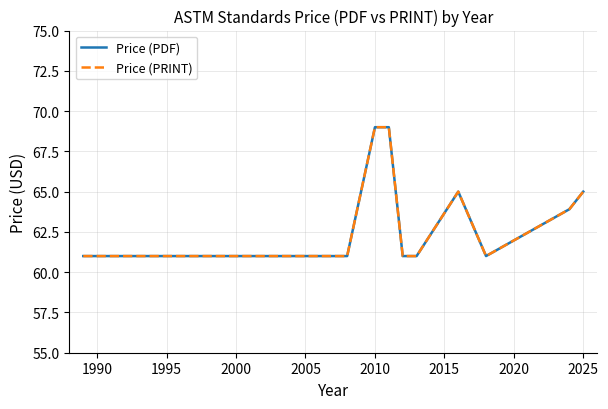

True or false: Price (PRINT) has more than 2 points higher than both neighbors.

False